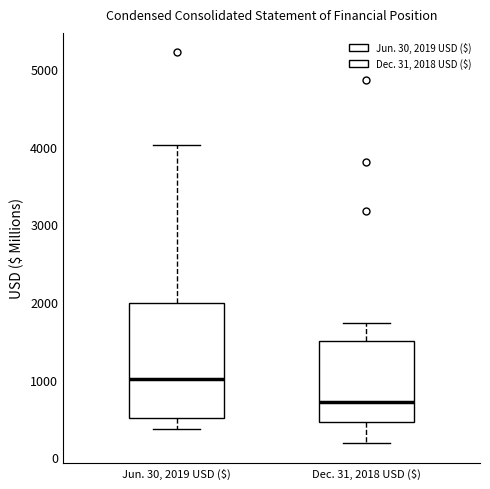

Where does the upper whisker of the box for Jun. 30, 2019 USD ($) end on the y-axis? The values are not printed on the chart, so give them approximately, as read against the axis.

4000